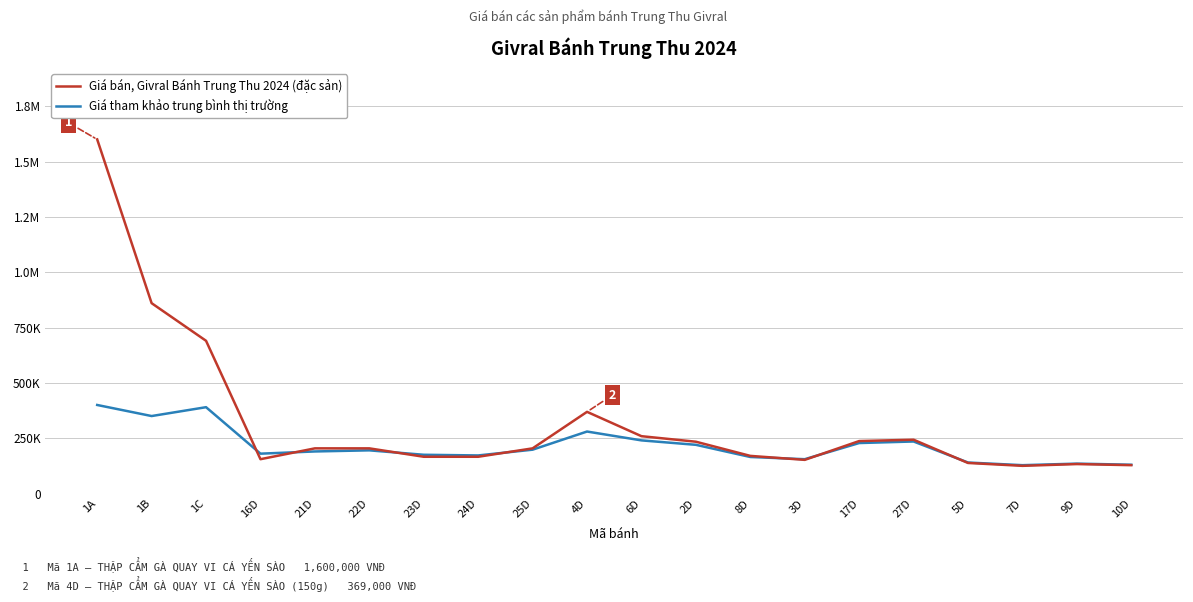

At which category does the chart reach its peak across all series?

1A